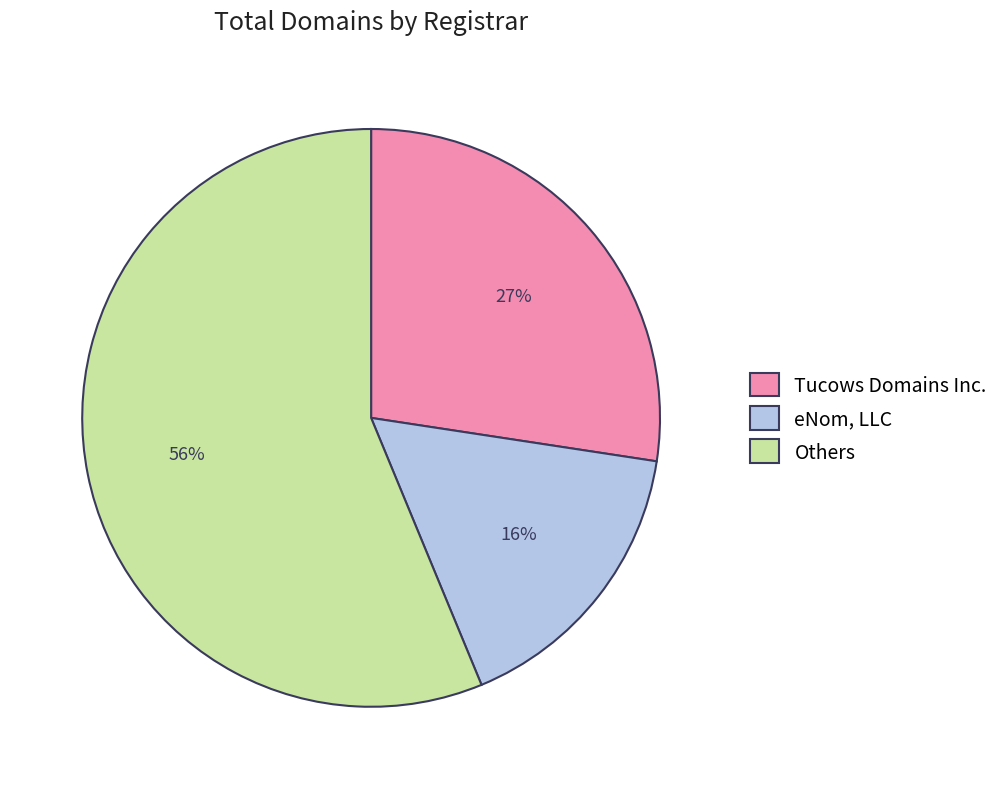

Is the sum of Others and Tucows Domains Inc. greater than half?

Yes